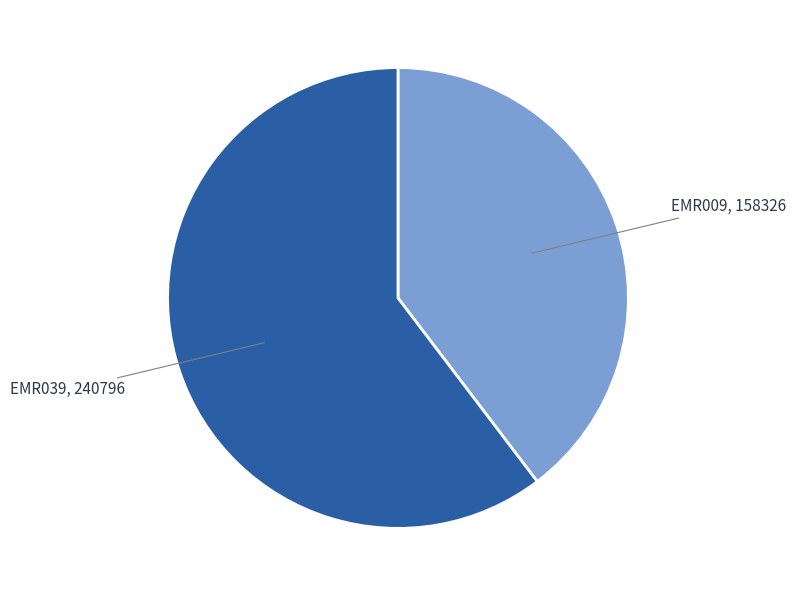

What is the largest slice in the pie chart?

EMR039